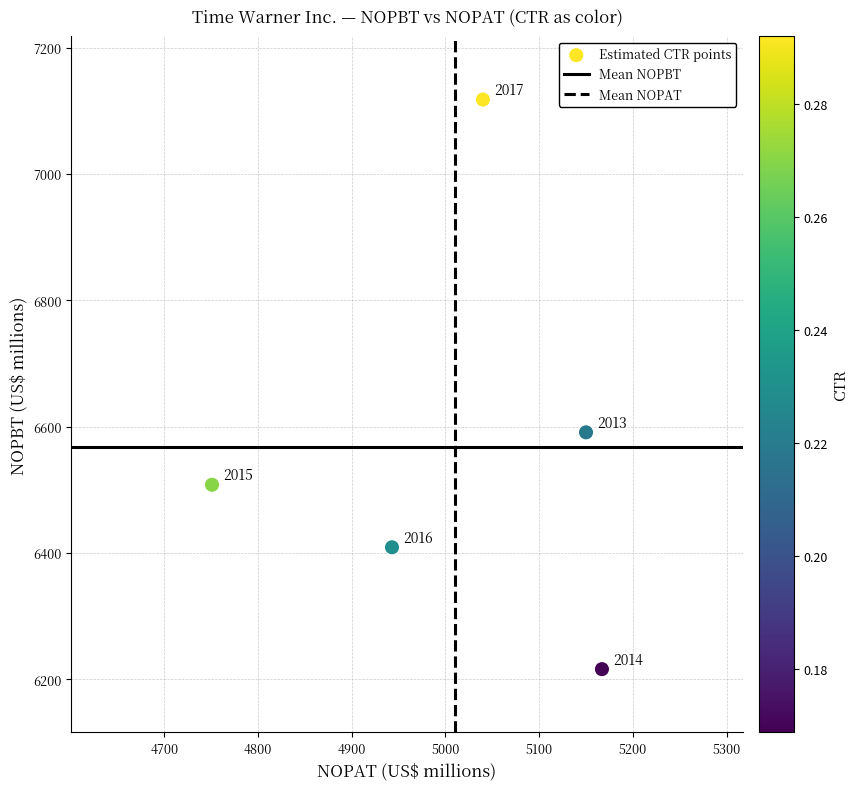

What is the average X value?

5010